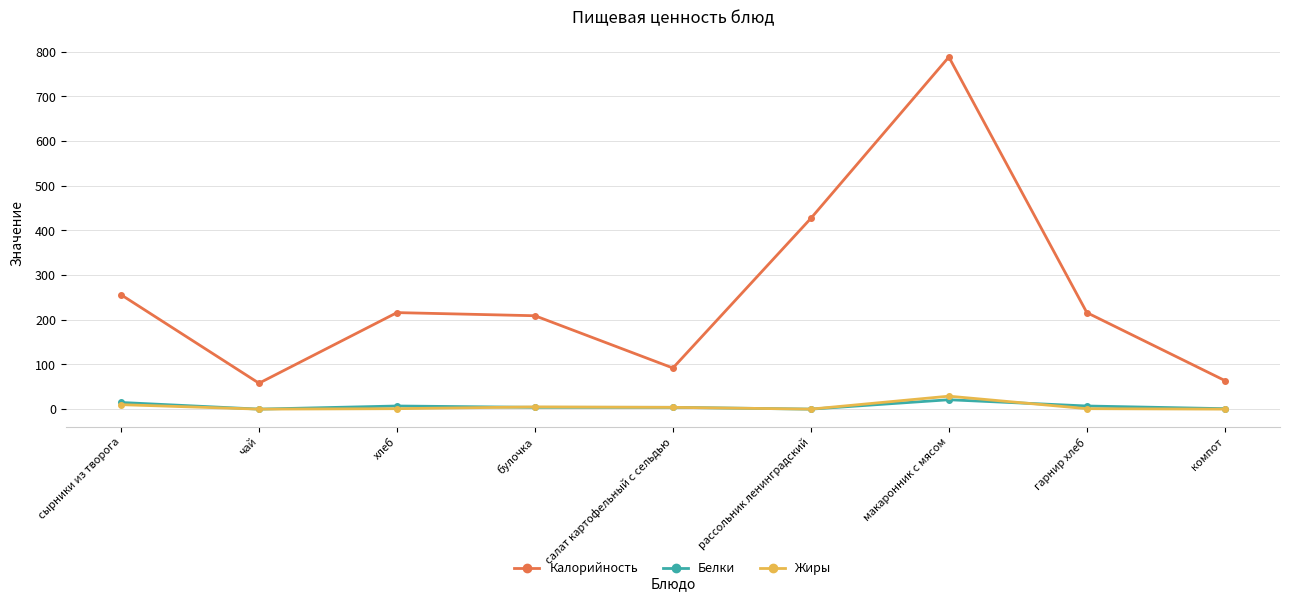

How many interior local peaks does the Калорийность series have?

2